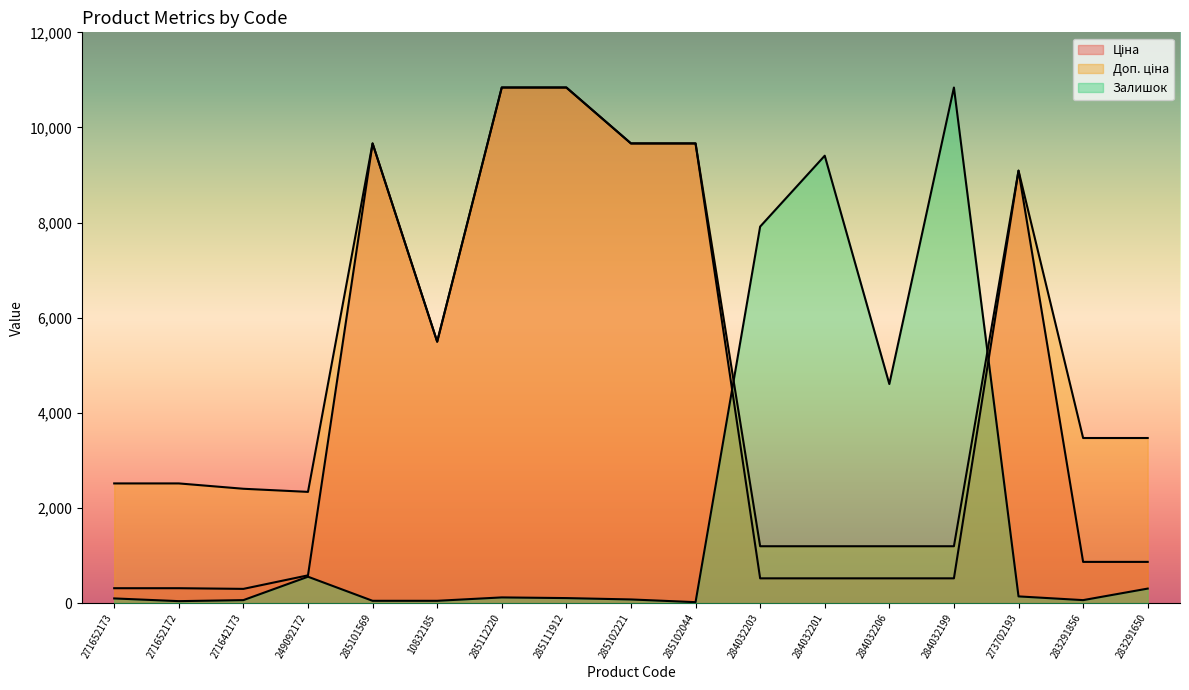

What is the average value of the Доп. ціна series?

5104.4